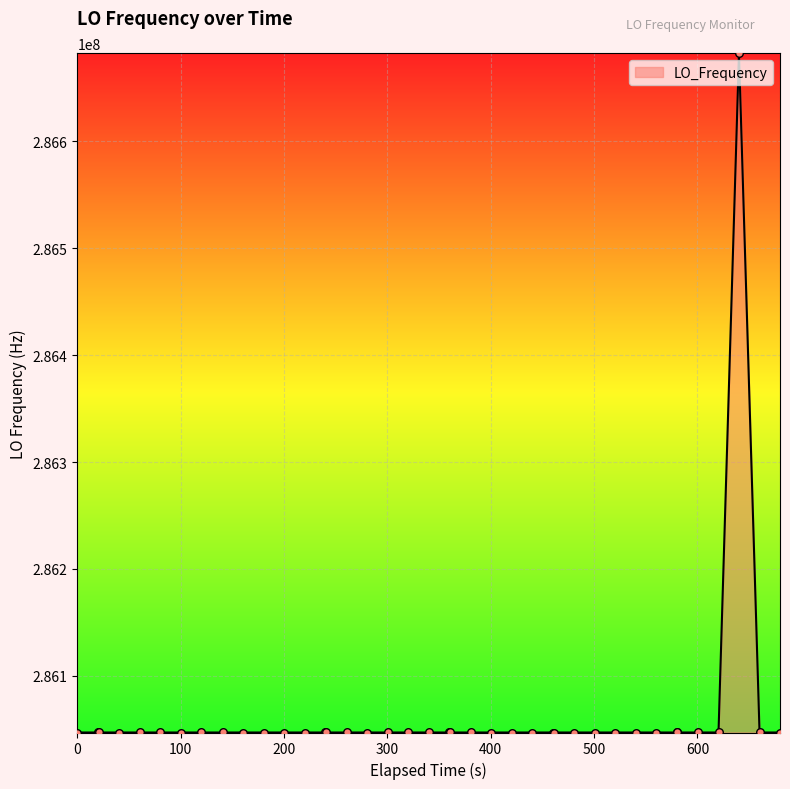

What is the greatest value displayed?

286682704.0